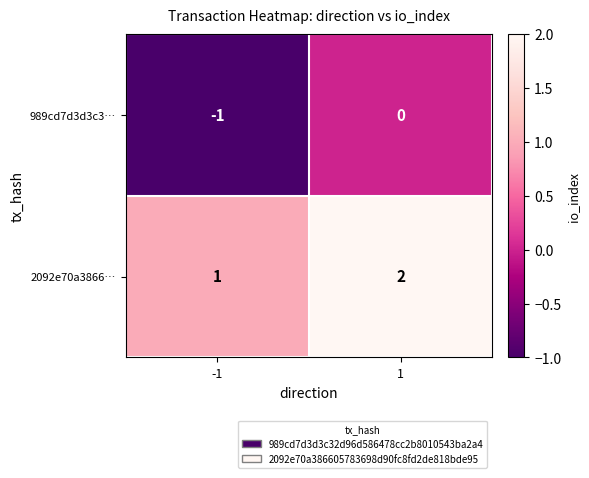

Reading right to left, list all the values displayed in this chart.

989cd7d3d3c3…: 1=0	-1=-1
2092e70a3866…: 1=2	-1=1